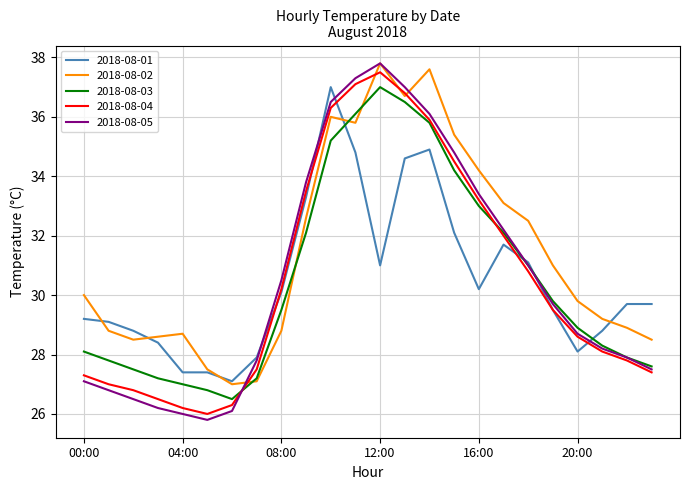

Which series has the largest total across all categories?

2018-08-02